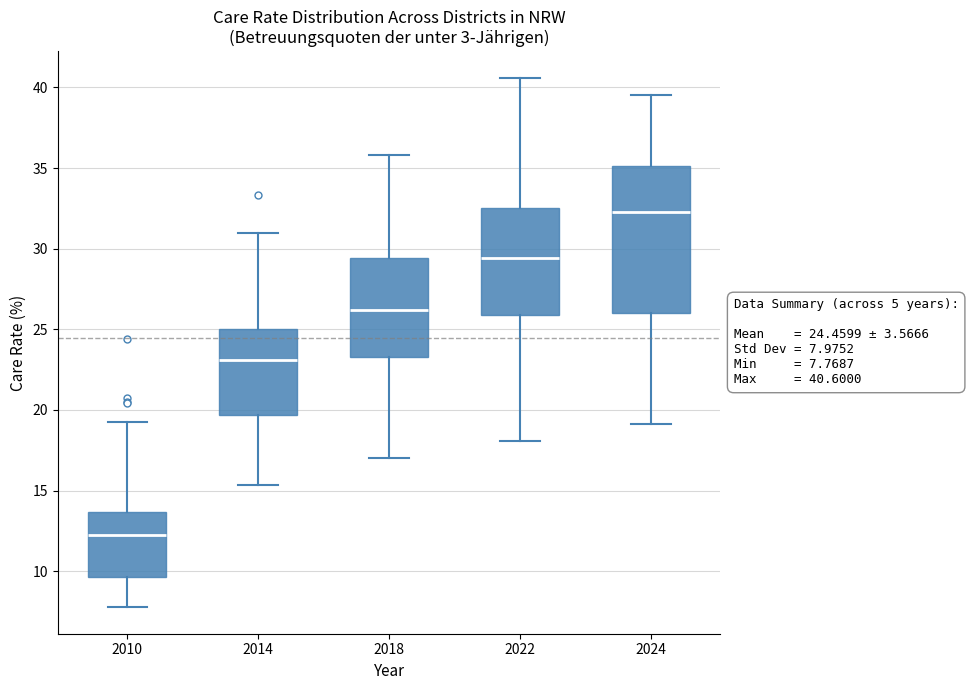

Which box's median line is the lowest?

2010